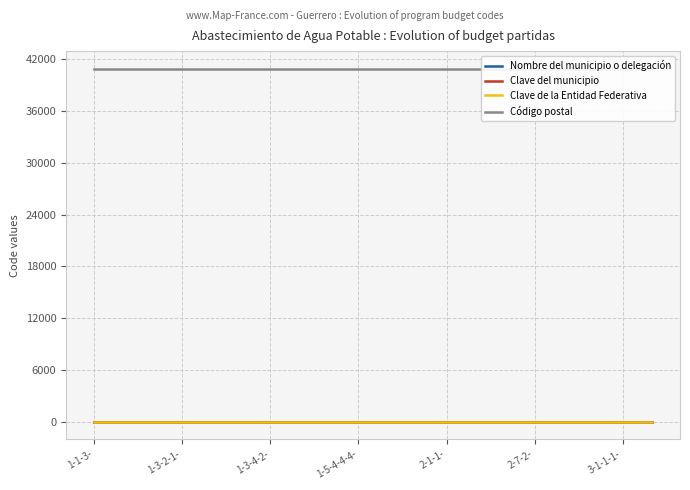

What are all the series names shown in the legend?

Nombre del municipio o delegación, Clave del municipio, Clave de la Entidad Federativa, Código postal